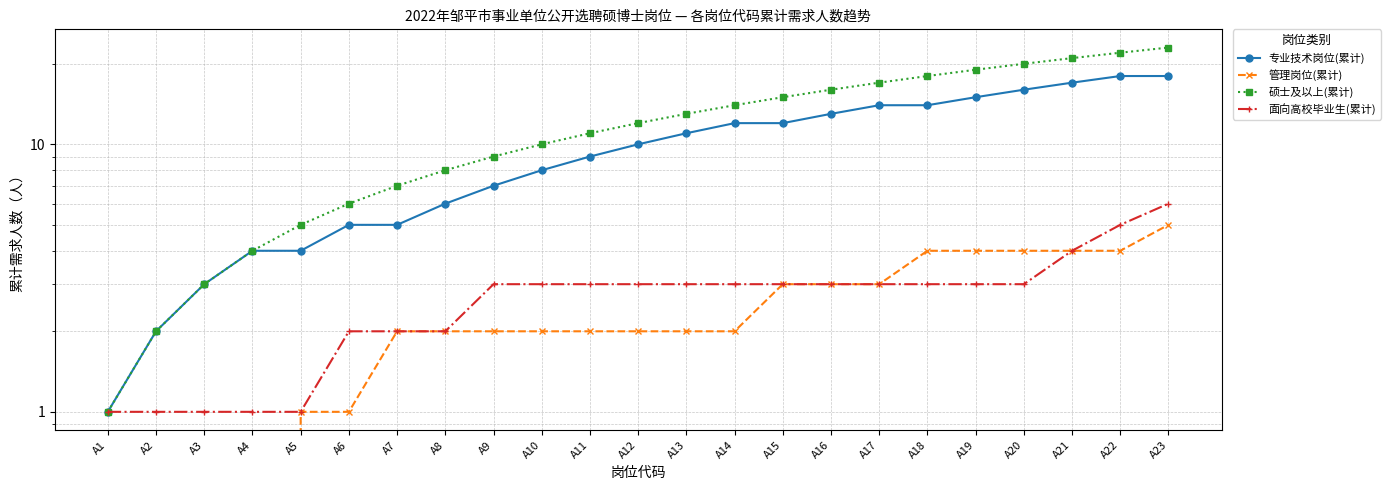

How many data points in 硕士及以上(累计) are above 12?

11